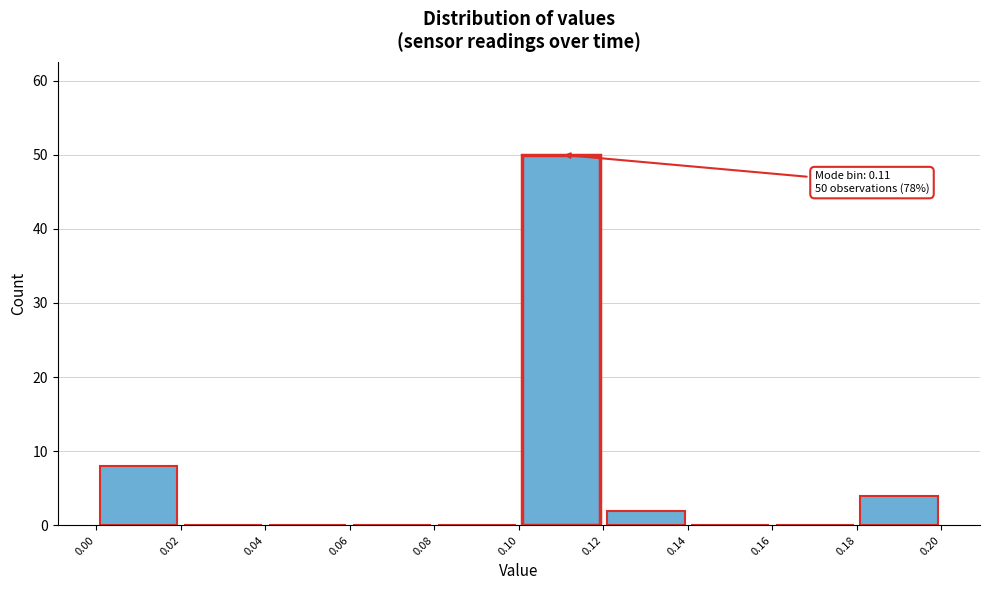

Which range on the x-axis has the tallest bar?

0.10 to 0.12